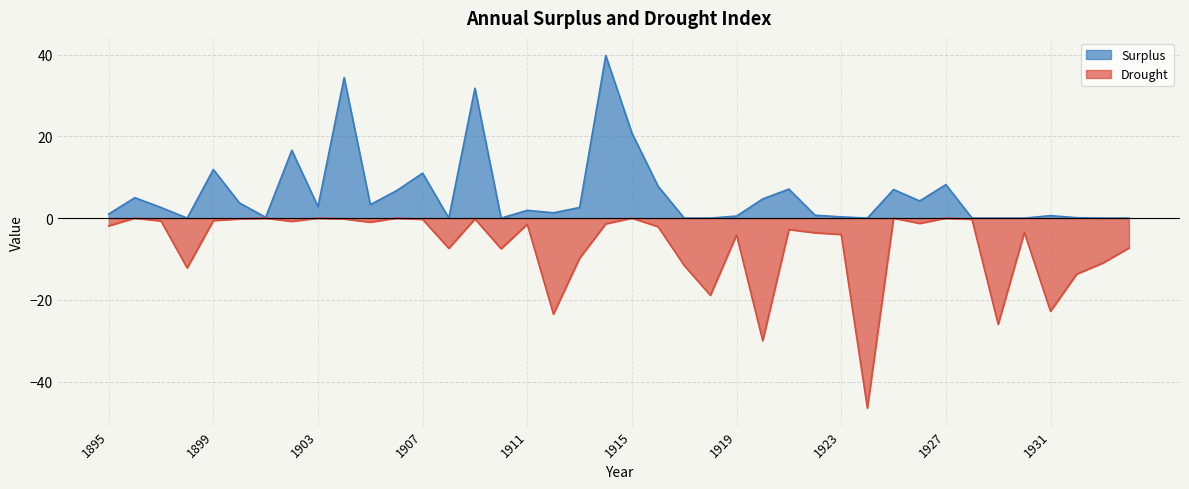

Where is the first local maximum for Drought?

1896